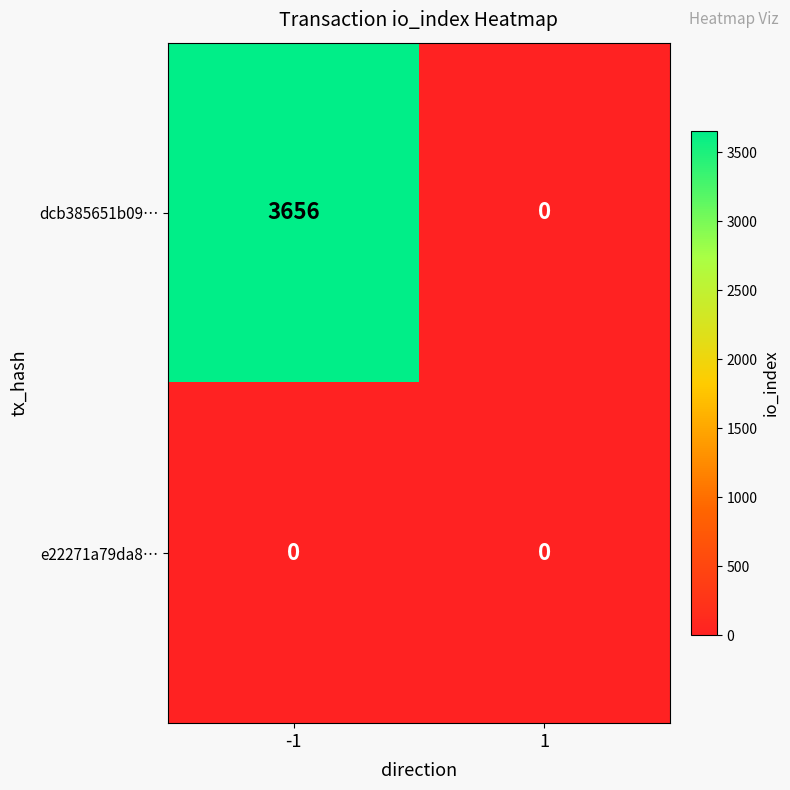

List the series in order of their overall mean, highest first.

dcb385651b09…, e22271a79da8…